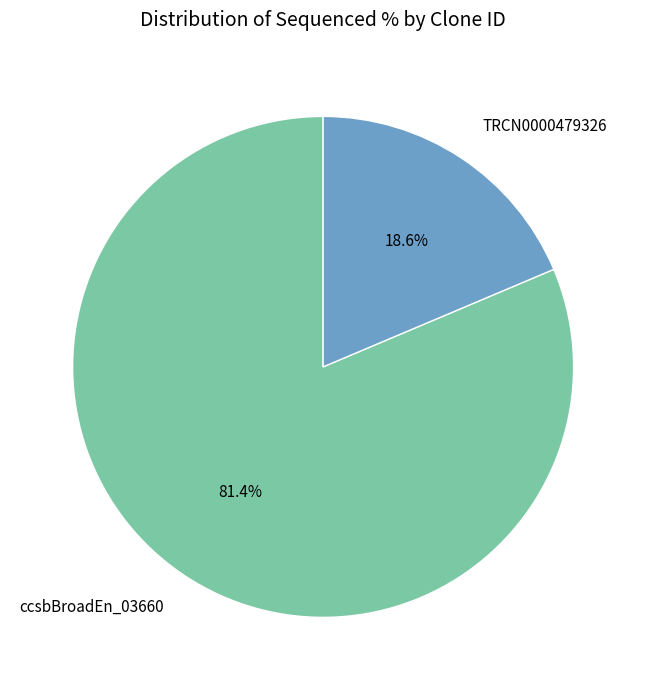

How much of the chart is everything except ccsbBroadEn_03660?

18.6%